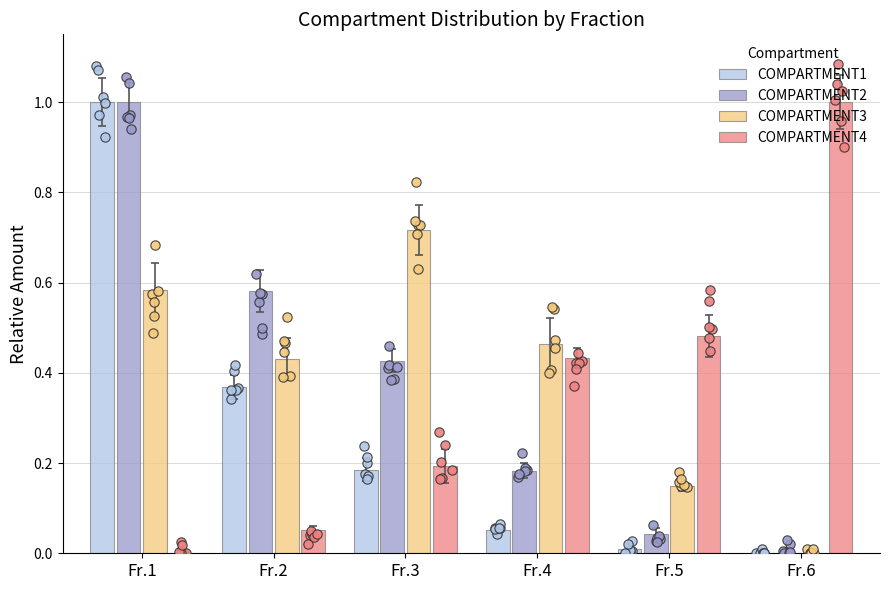

At which category is the sum across all series the highest?

Fr.1